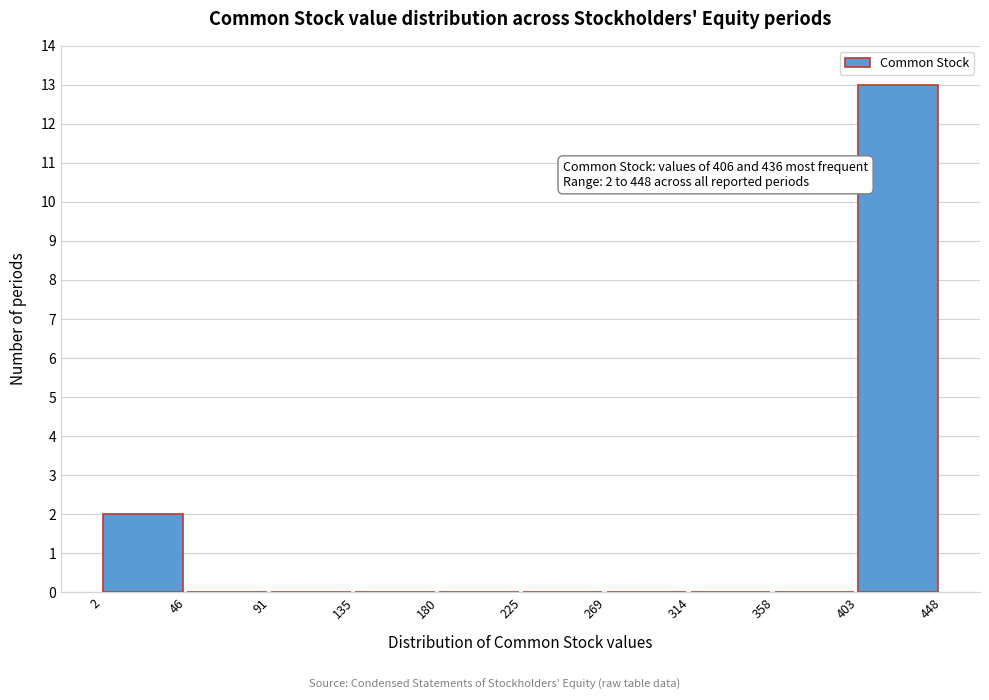

Over which range of the x-axis is the bar tallest?

403 to 448